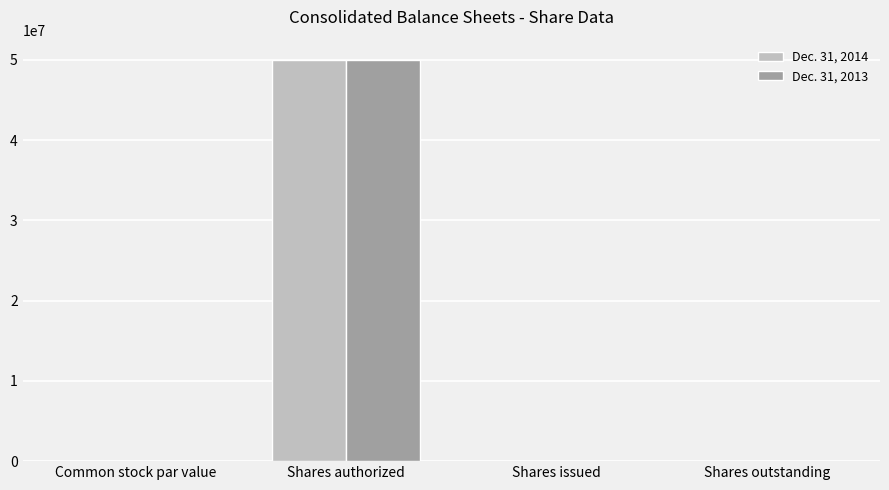

Which category has the highest value in the Dec. 31, 2014 series?

Shares authorized